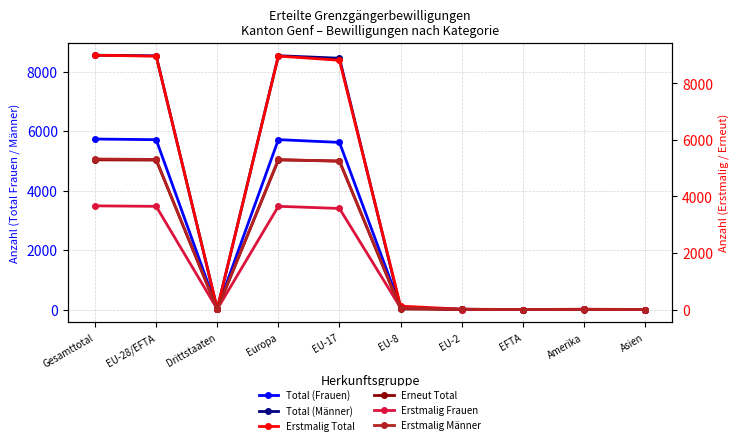

What are all the series names shown in the legend?

Total (Frauen), Total (Männer), Erstmalig Total, Erneut Total, Erstmalig Frauen, Erstmalig Männer